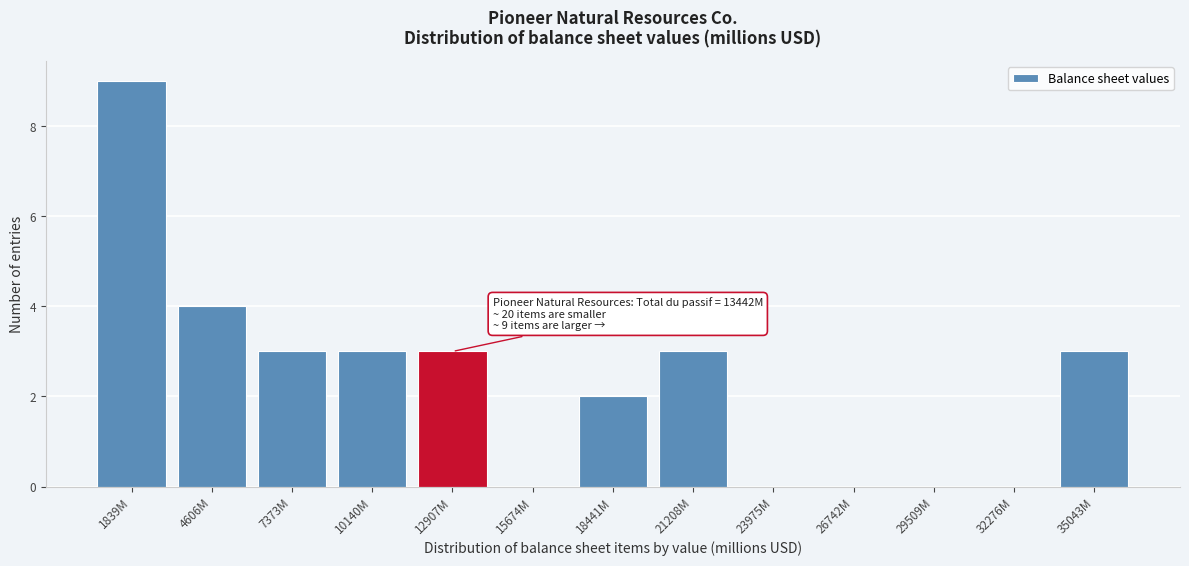

Read the value at 12907M.

3